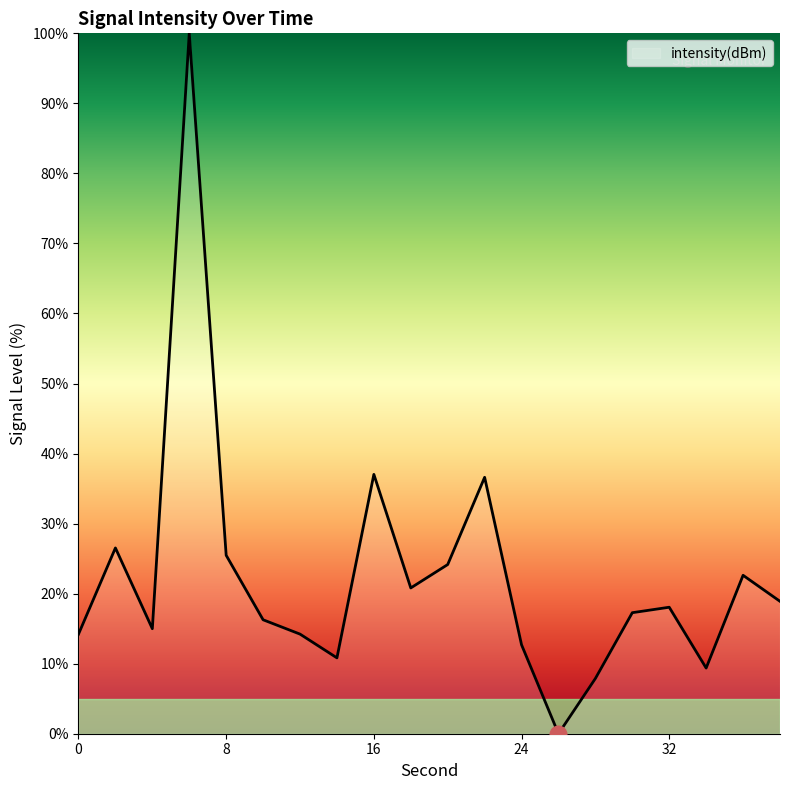

What is the greatest value displayed?

100.0